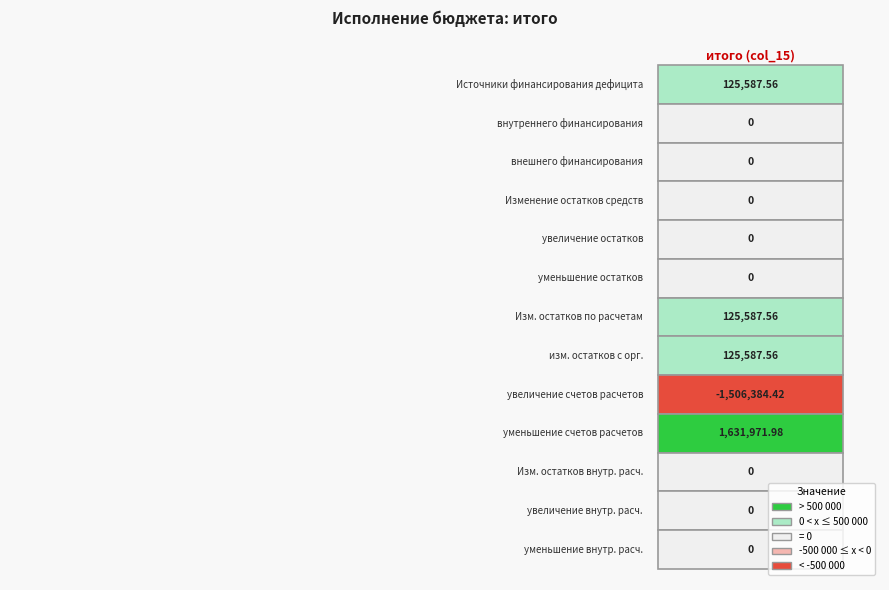

What is the sum of all values?

502350.2